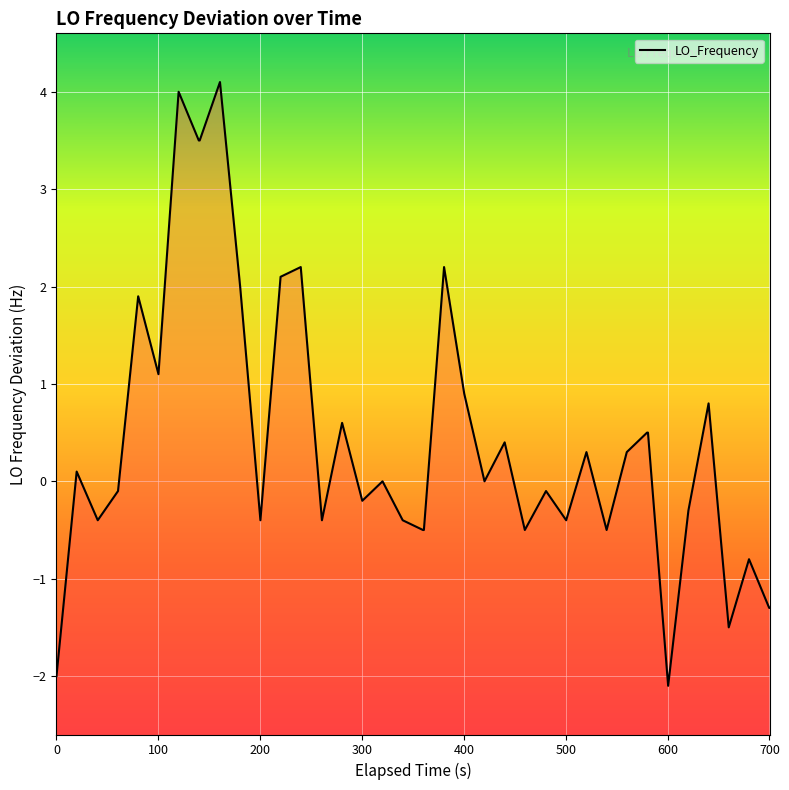

True or false: the data has more than 1 interior local peaks.

True